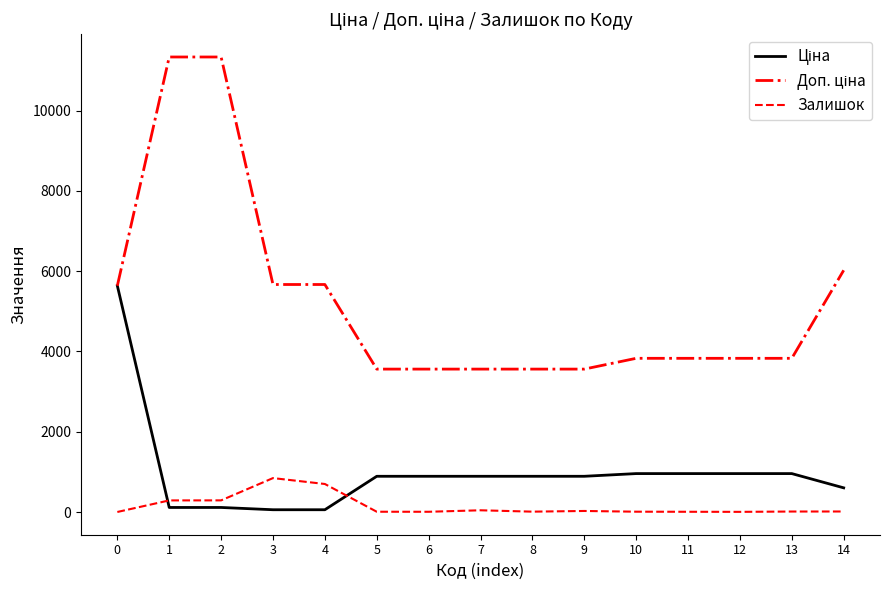

What is the maximum value shown in the chart?

11334.0